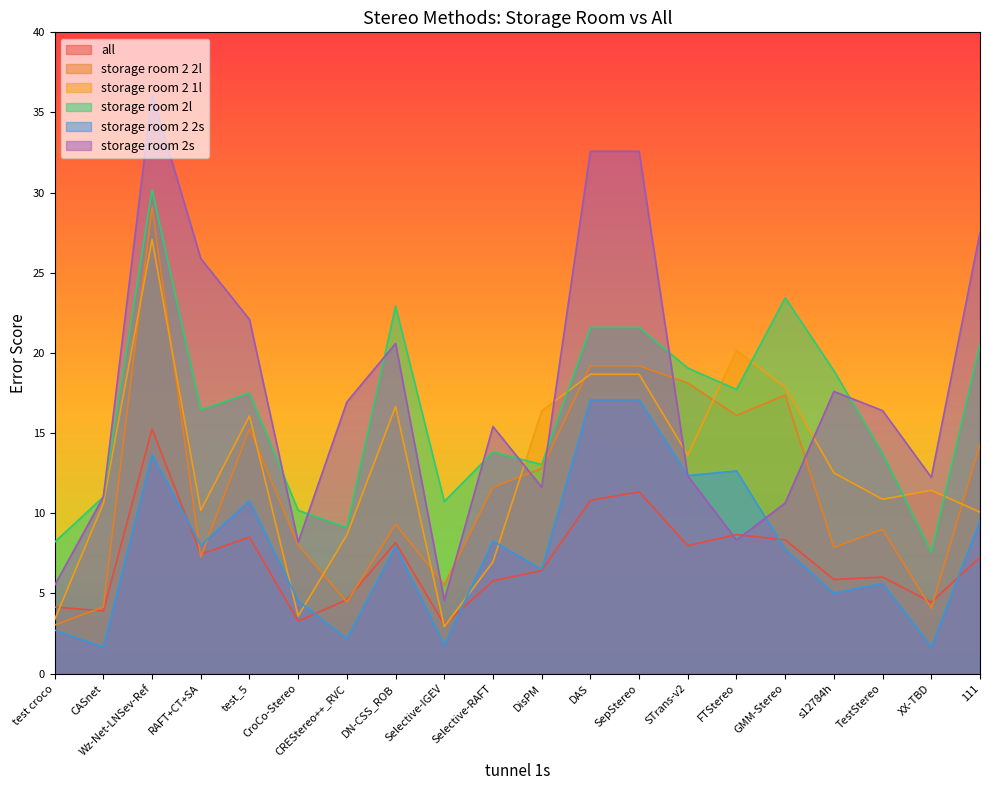

After their last crossing, which series has the higher values: storage room 2 2s or all?

storage room 2 2s